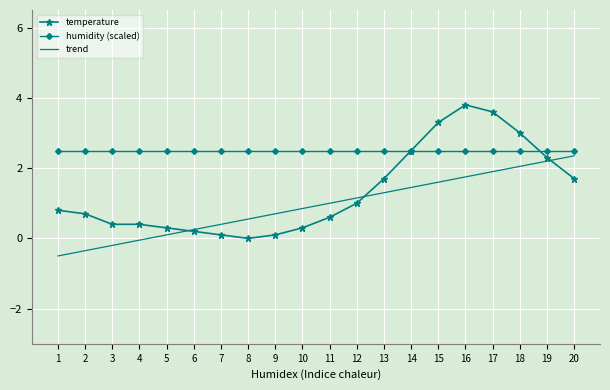

Rank the series by their average value, from lowest to highest.

trend, temperature, humidity (scaled)